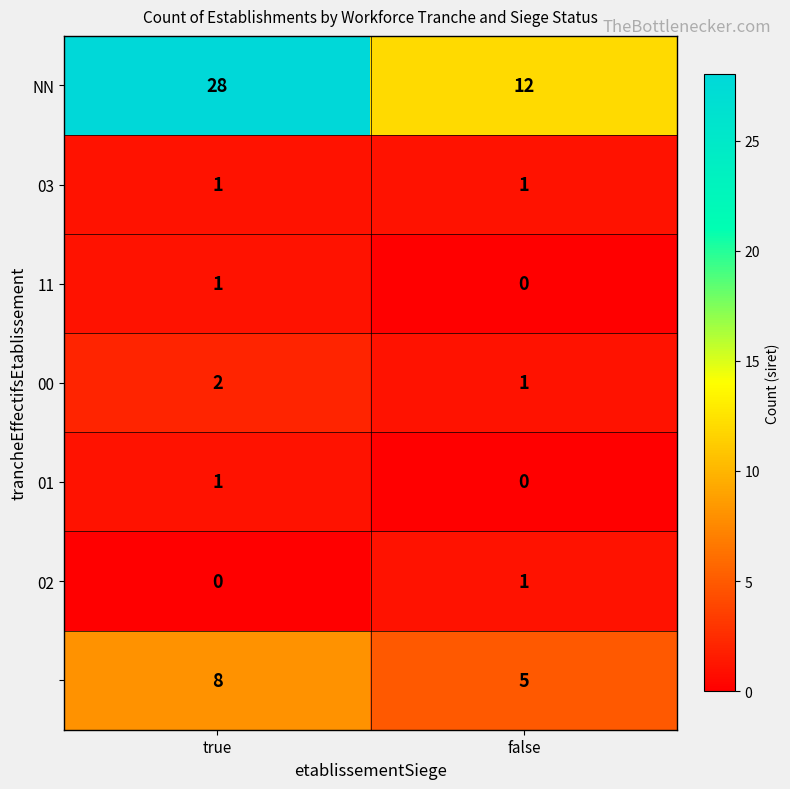

What is the greatest value displayed?

28